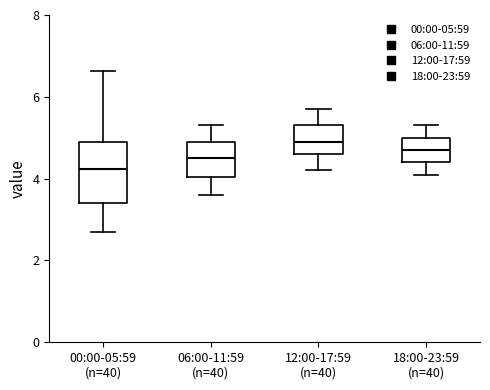

Which box is the tallest, from its lower edge to its upper edge?

00:00-05:59 (n=40)